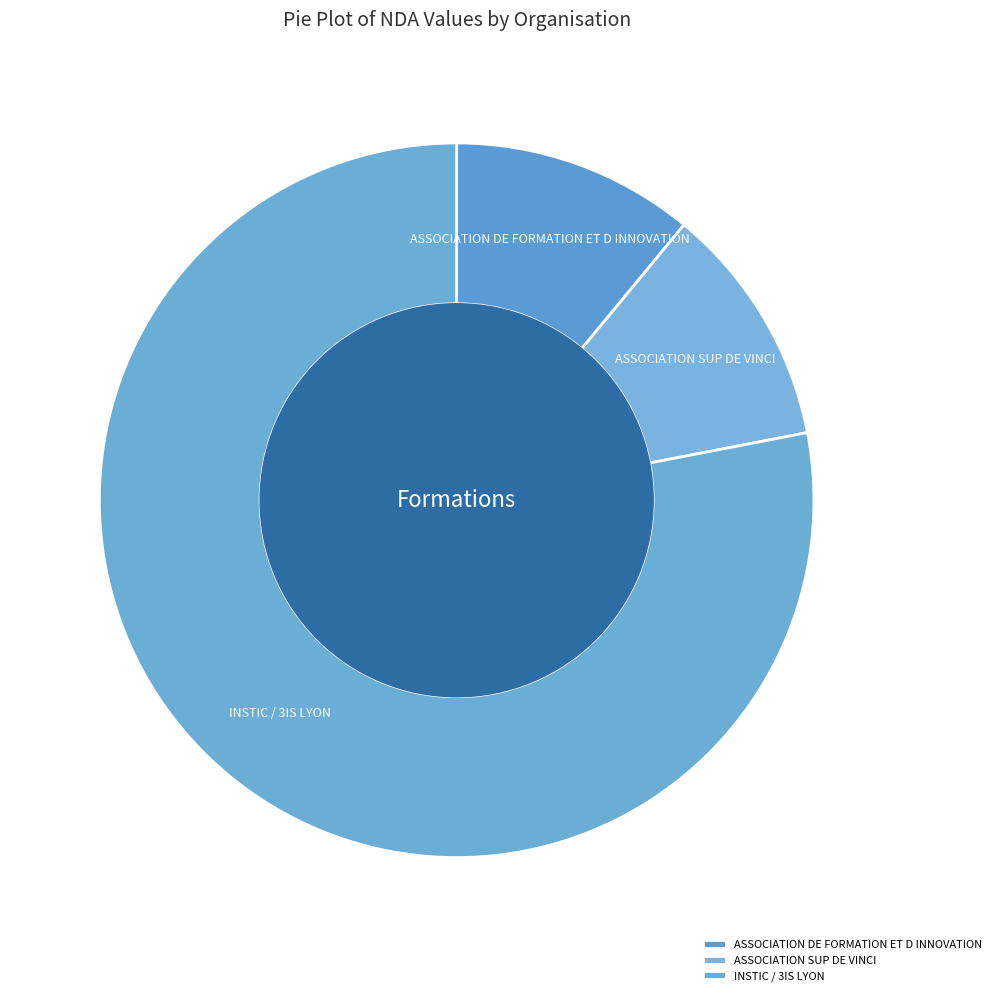

Do INSTIC / 3IS LYON and ASSOCIATION SUP DE VINCI together represent more than half of the pie?

Yes